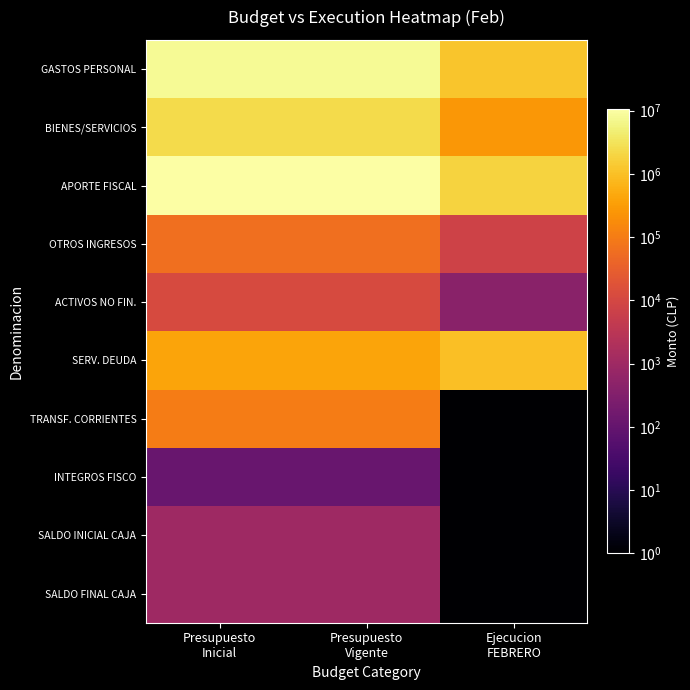

What is the total value across all series at Presupuesto
Vigente?

21078240